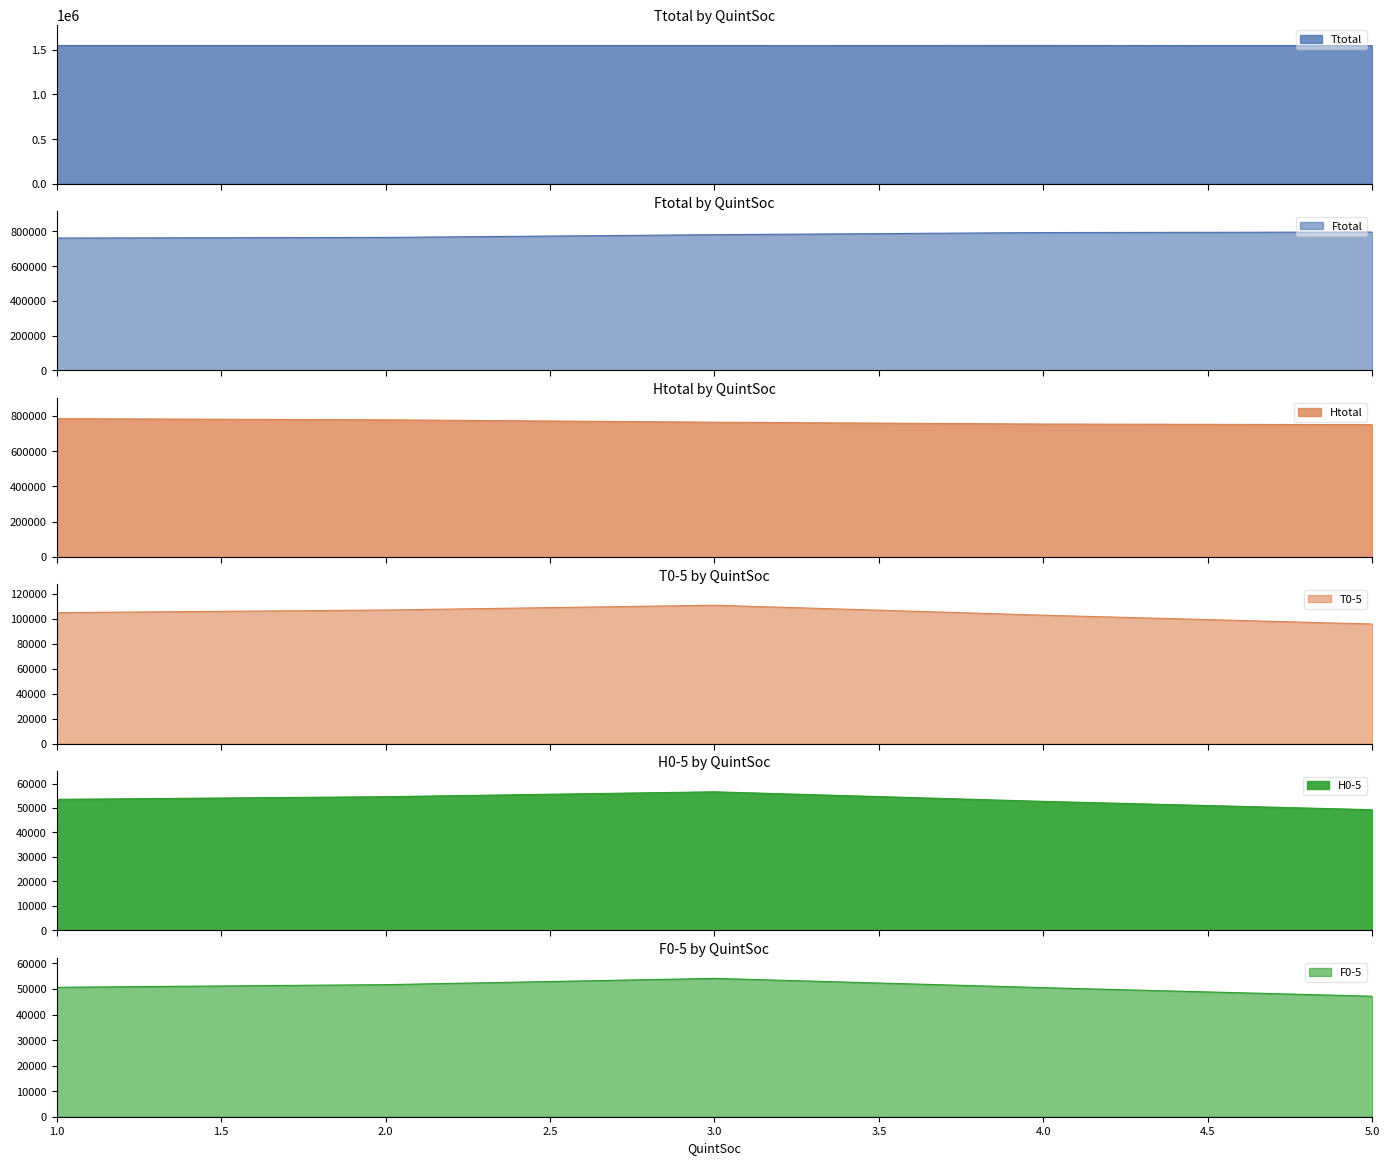

At which category does the chart reach its minimum across all series?

5.0